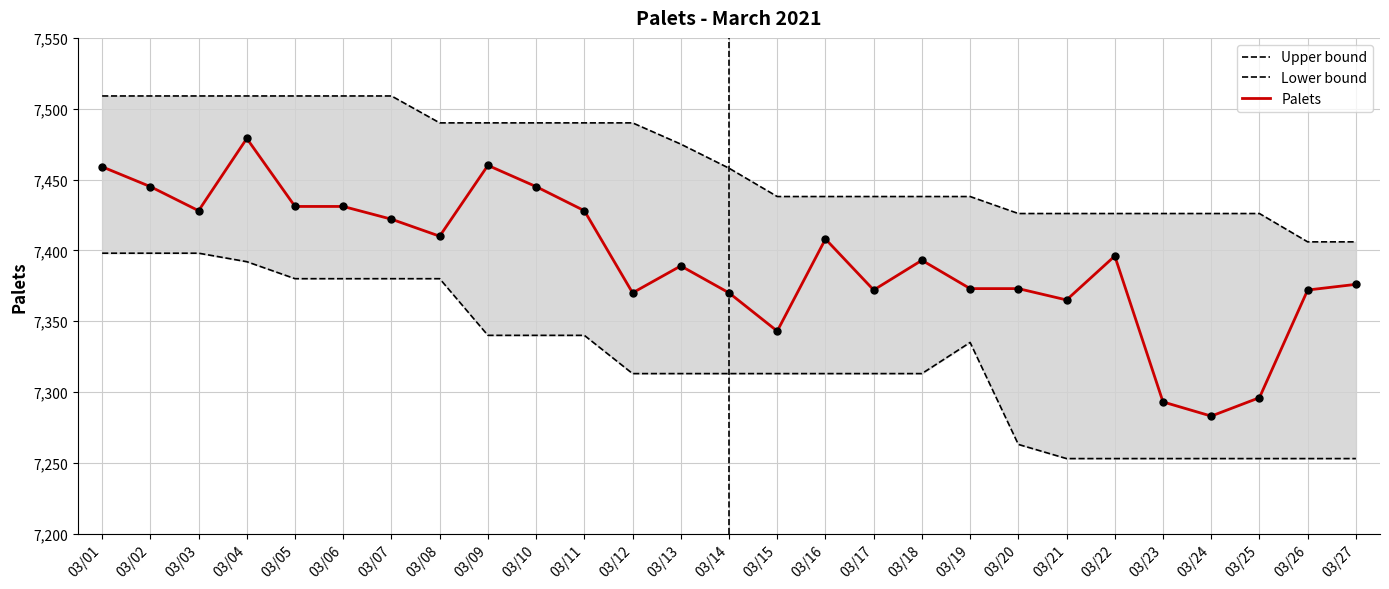

What is the total value across all series at 03/24?

21962